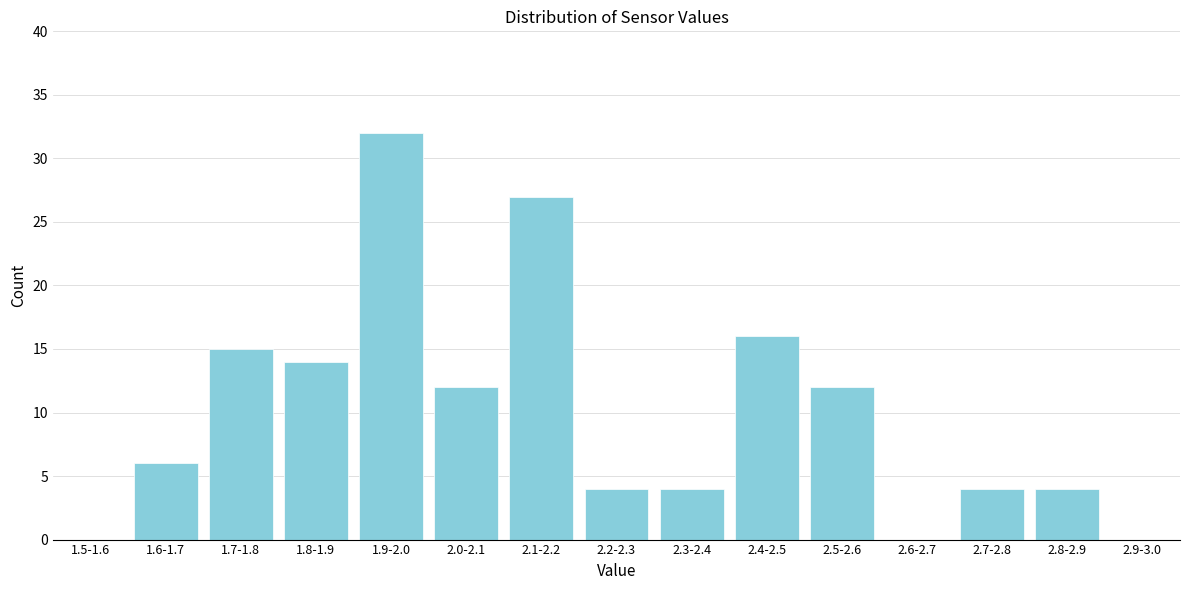

Reading left to right, extract all data points from this chart.

1.5-1.6=0	1.6-1.7=6	1.7-1.8=15	1.8-1.9=14	1.9-2.0=32	2.0-2.1=12	2.1-2.2=27	2.2-2.3=4	2.3-2.4=4	2.4-2.5=16	2.5-2.6=12	2.6-2.7=0	2.7-2.8=4	2.8-2.9=4	2.9-3.0=0